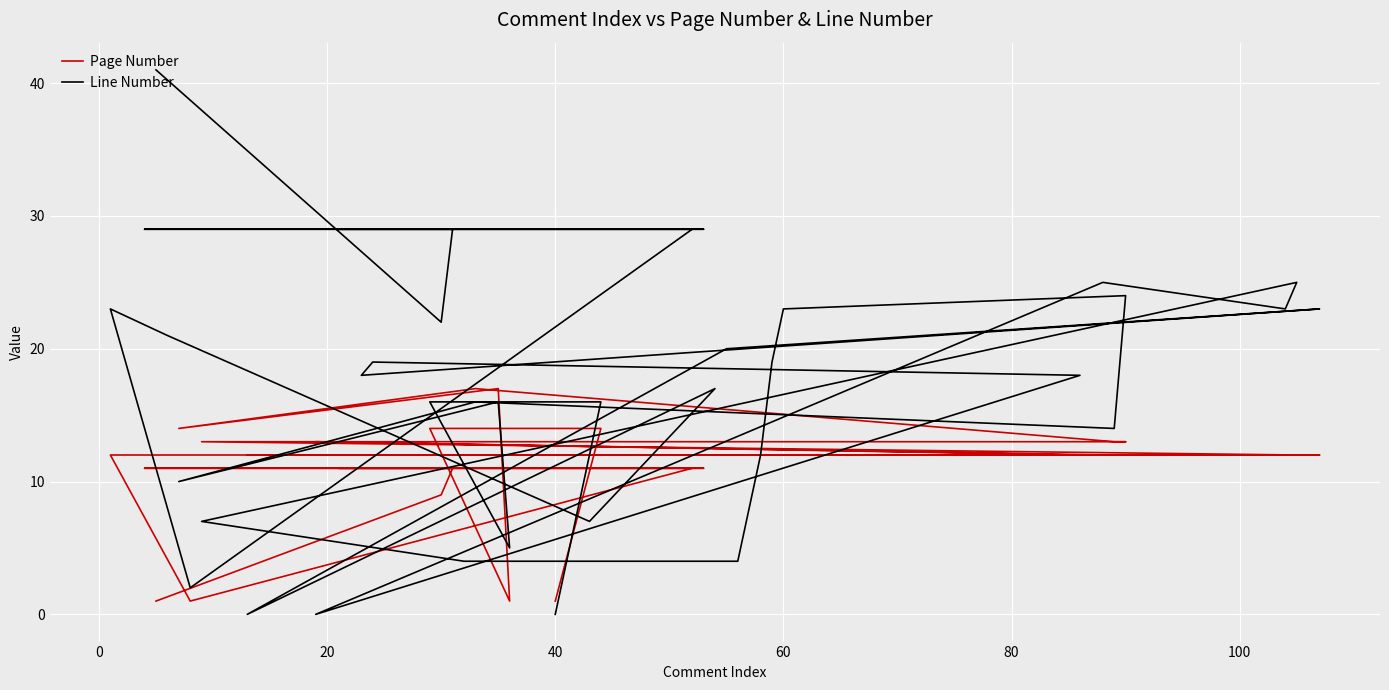

What is the difference between the maximum and minimum values in the Line Number series?

41